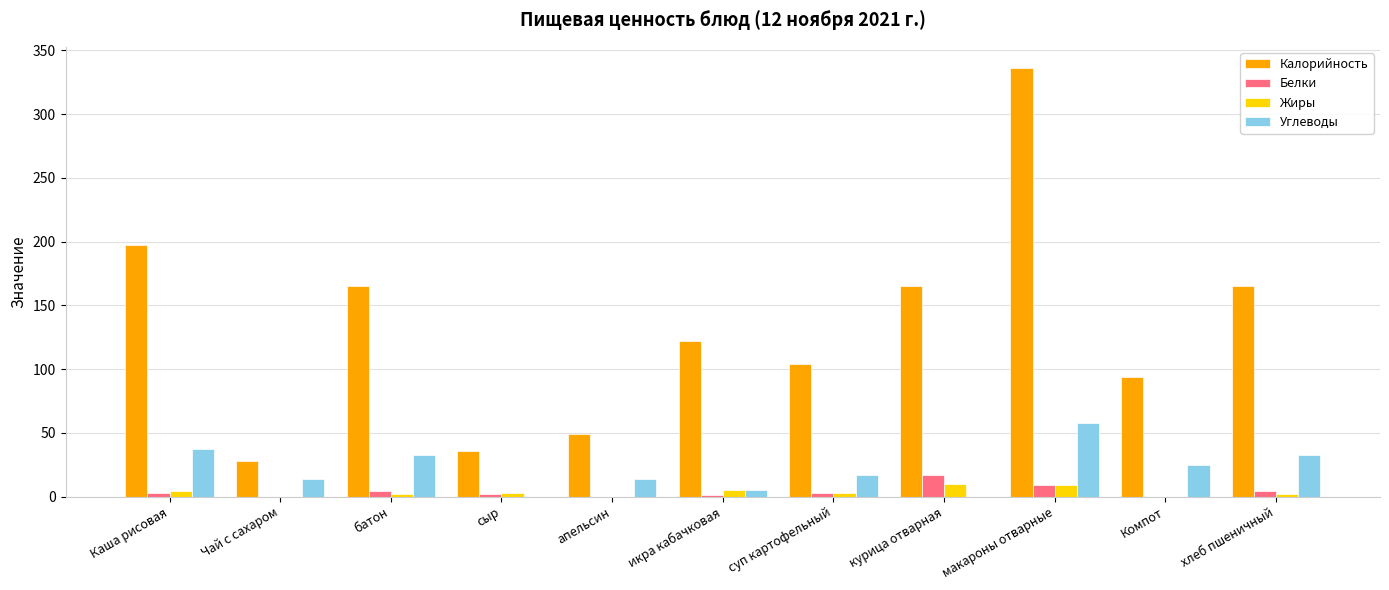

What is the sum of all Калорийность values?

1461